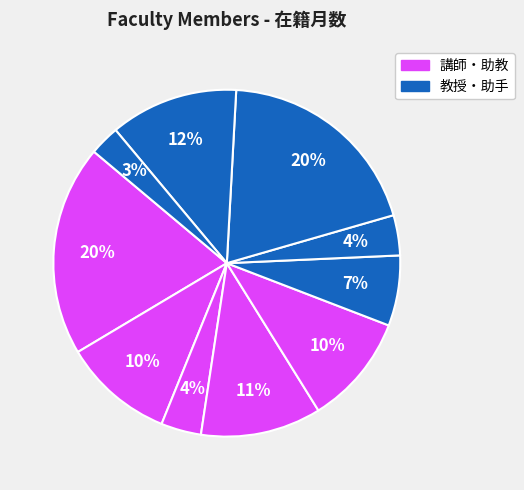

Count the number of slices in the pie.

10